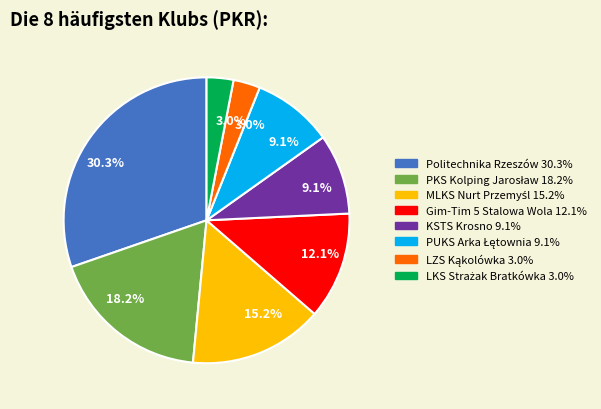

How many segments does this pie chart have?

8